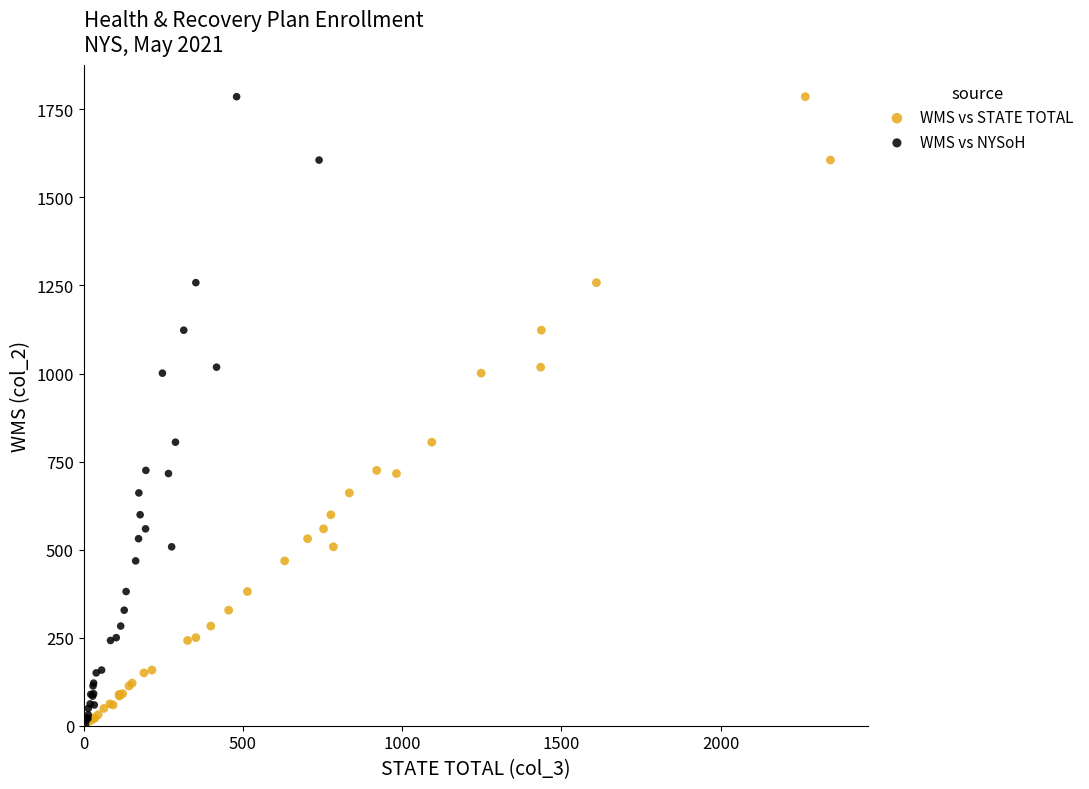

What are all the series names shown in the legend?

WMS vs STATE TOTAL, WMS vs NYSoH